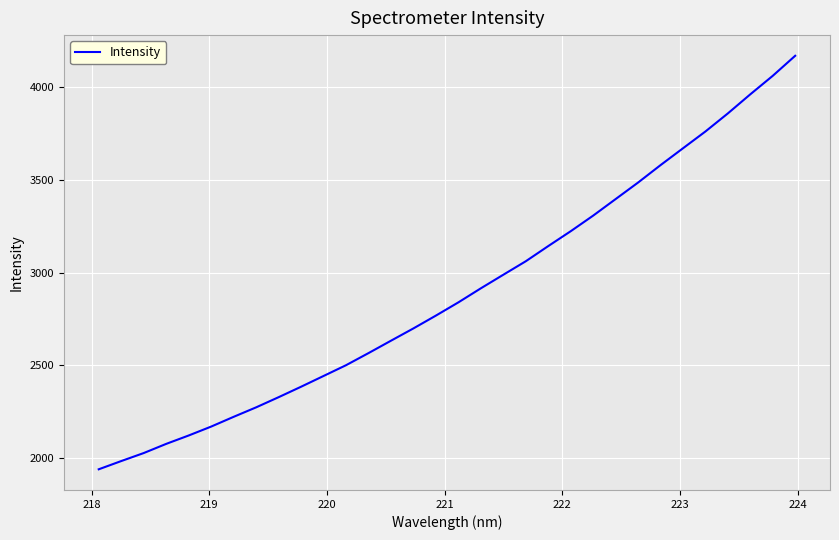

What is the difference between the maximum and minimum values?

2229.3